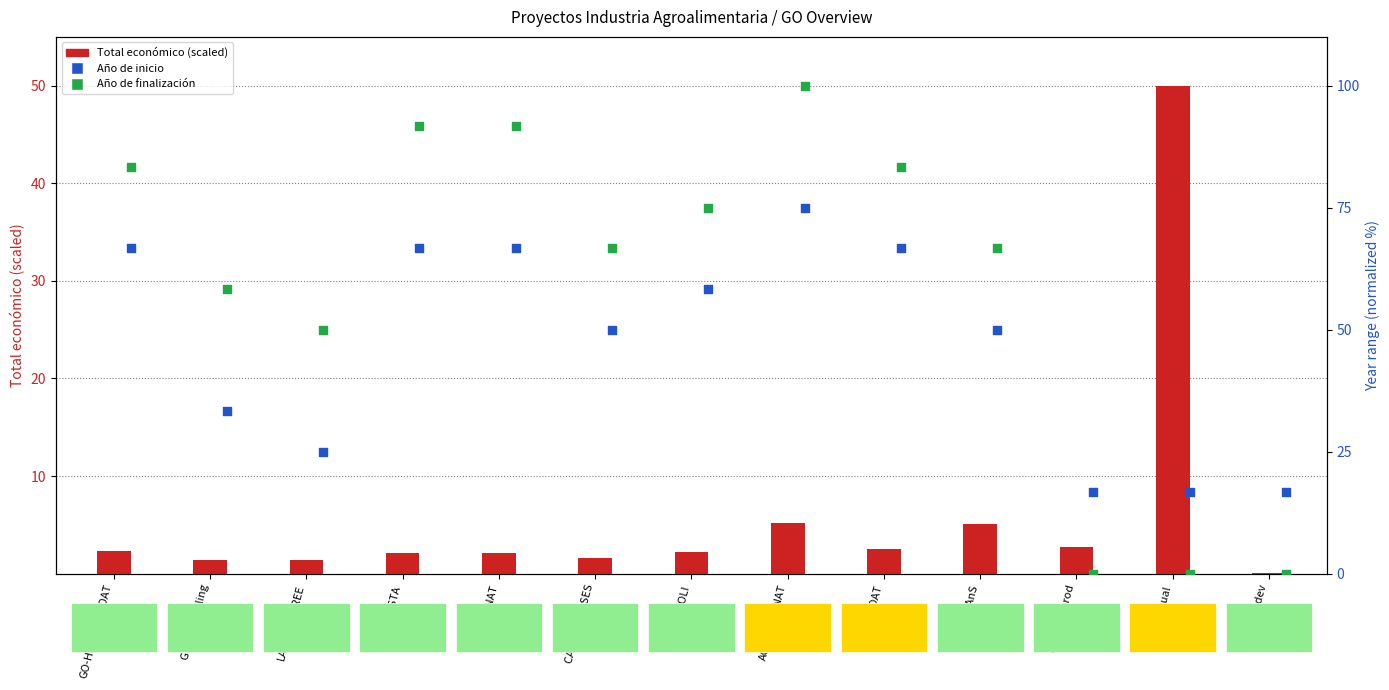

Is the value of Total económico (scaled) at CADIZ CHEESES greater than the value of Año de finalización (norm) at RC4GOAT?

No